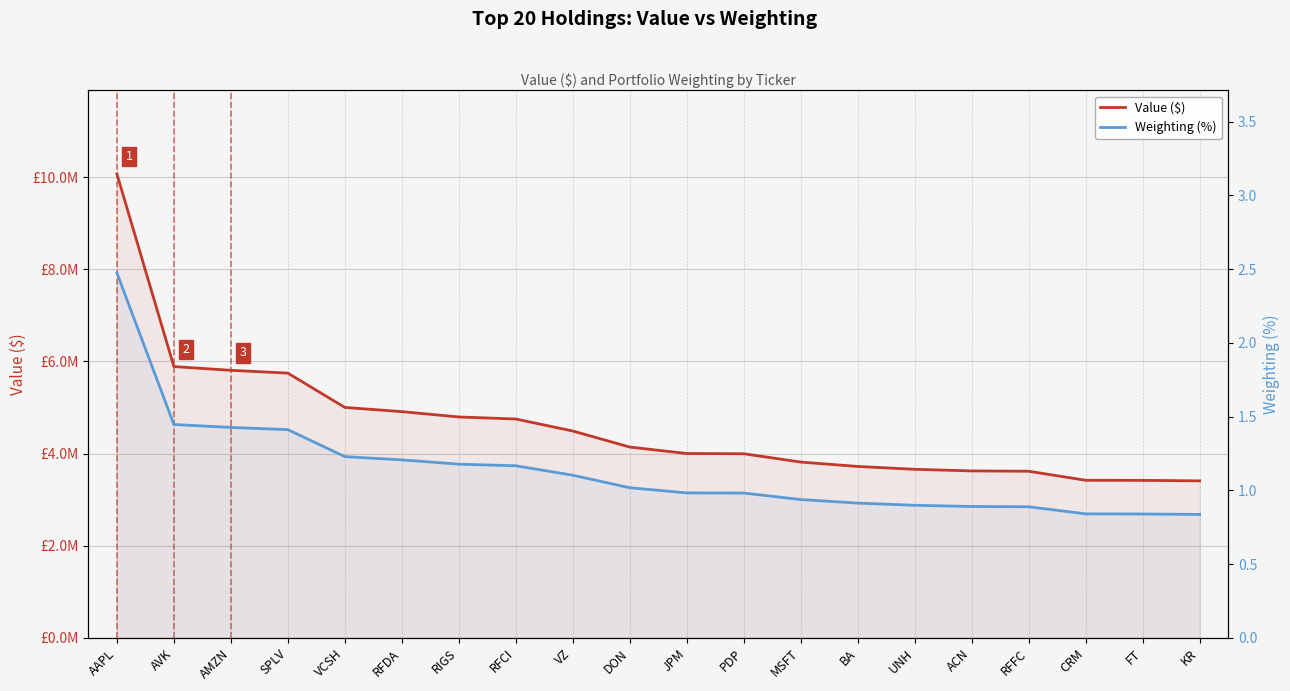

Where does the Value ($) series first go above 4142000?

AAPL